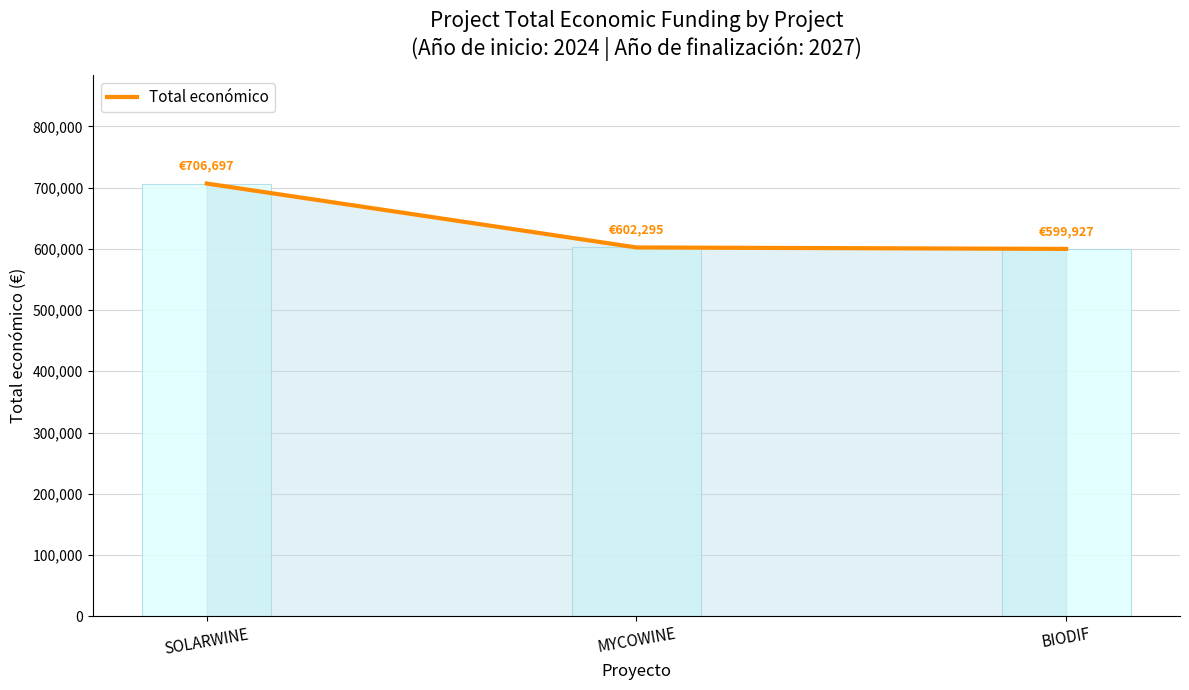

Are the bars grouped side by side (vs. stacked)?

No